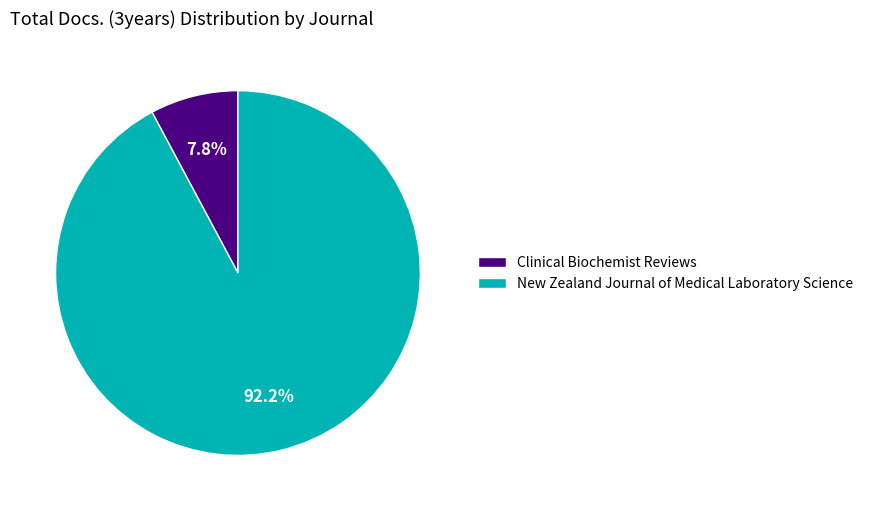

Count the number of slices in the pie.

2